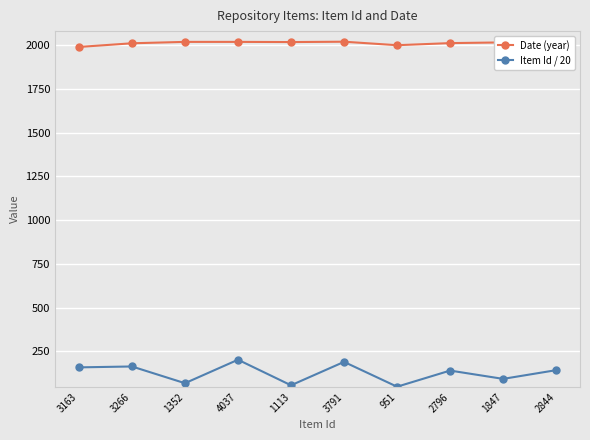

What position from the left is 1113?

5